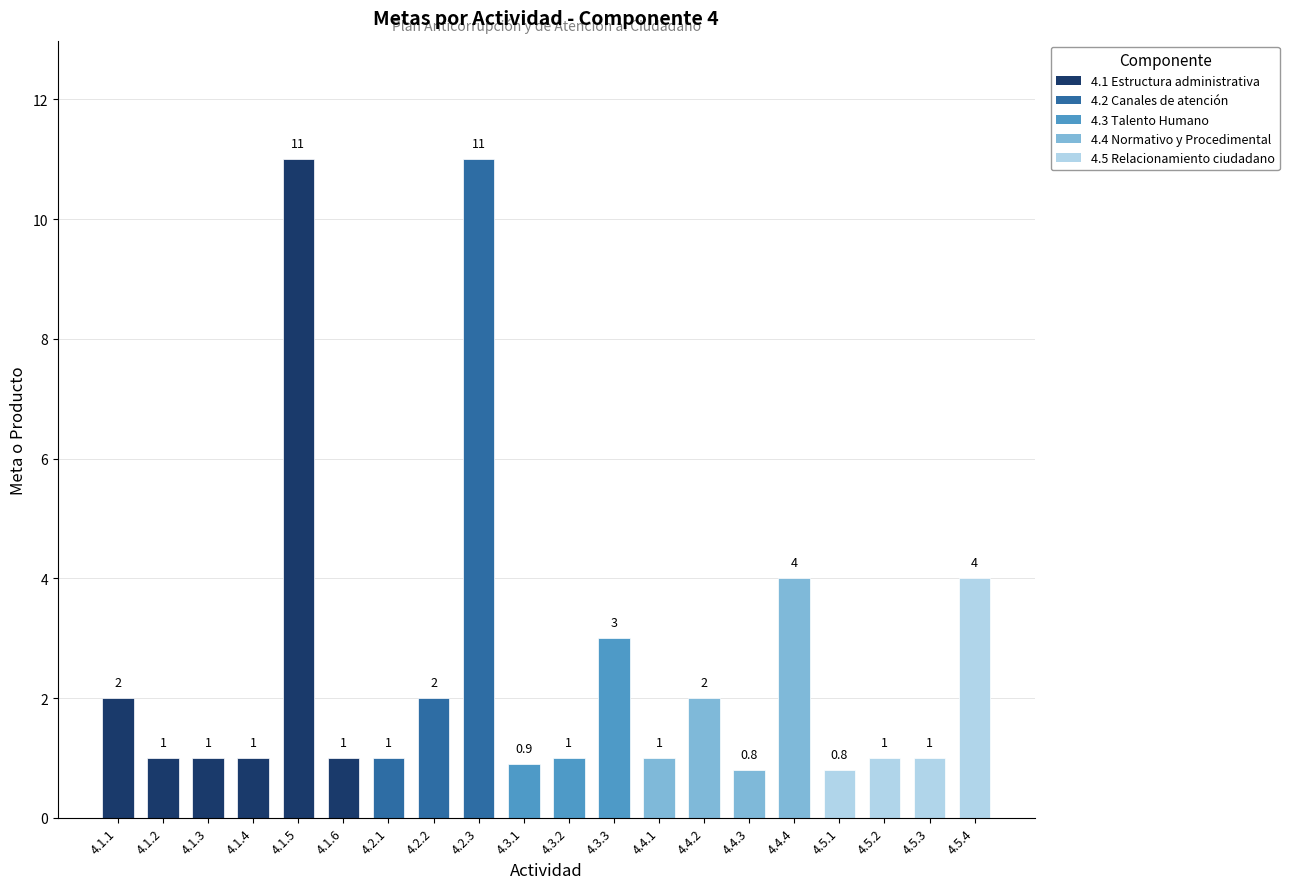

Reading left to right, list all the values displayed in this chart.

2.0	1.0	1.0	1.0	11.0	1.0	1.0	2.0	11.0	0.9	1.0	3.0	1.0	2.0	0.8	4.0	0.8	1.0	1.0	4.0